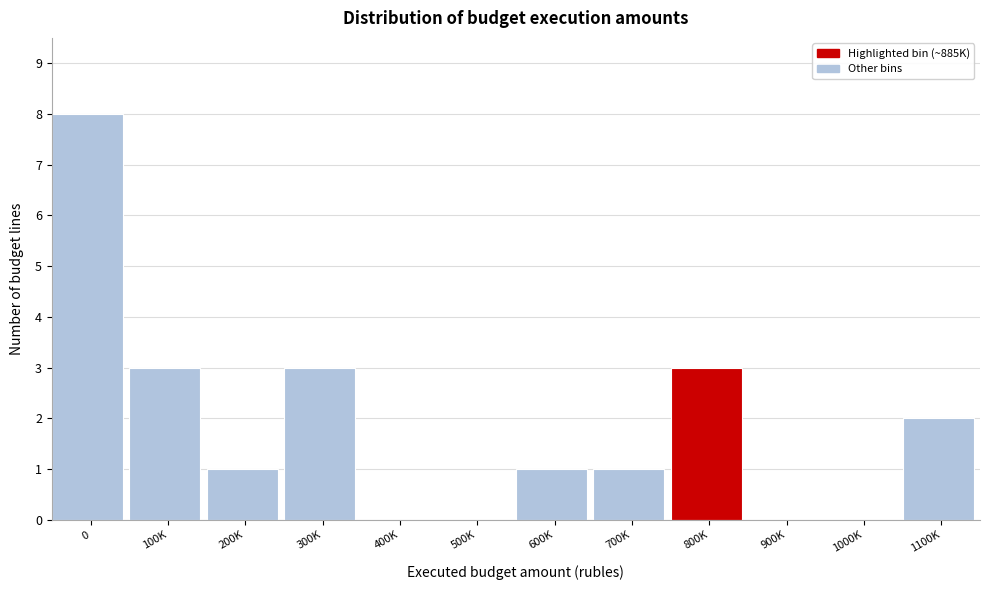

Reading left to right, what are all the values shown in this chart?

0=8	100K=3	200K=1	300K=3	400K=0	500K=0	600K=1	700K=1	800K=3	900K=0	1000K=0	1100K=2